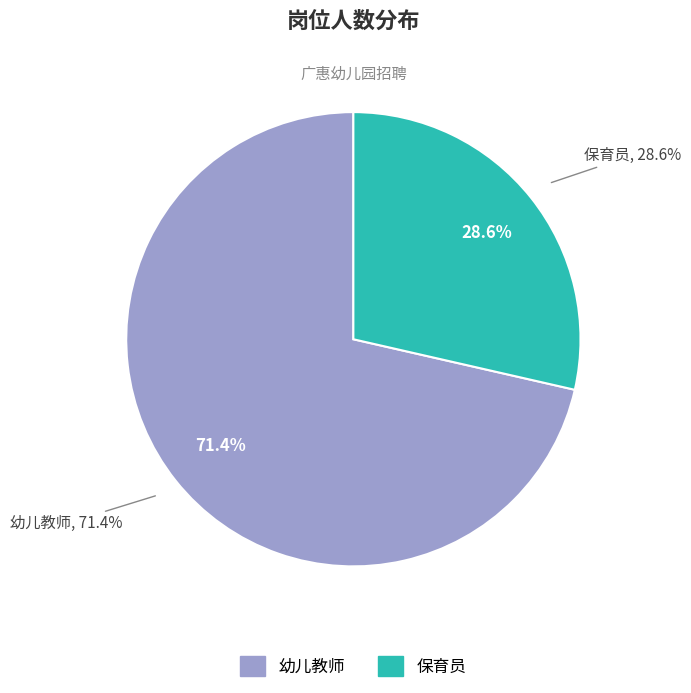

How many slices are in this pie chart?

2